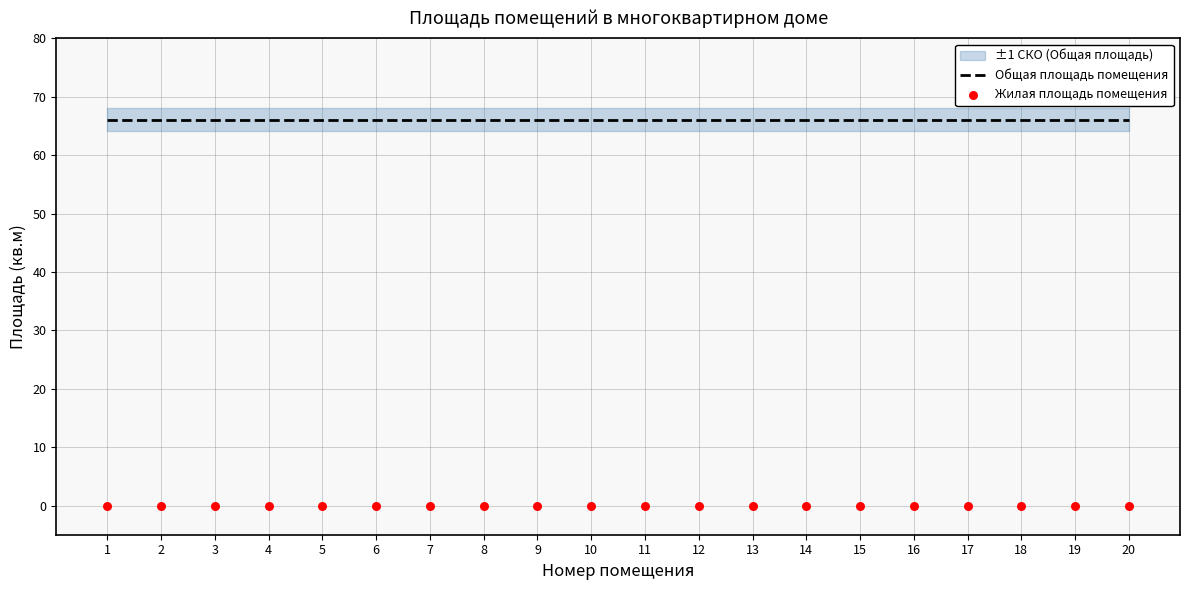

Which series has the largest total across all categories?

Общая площадь помещения